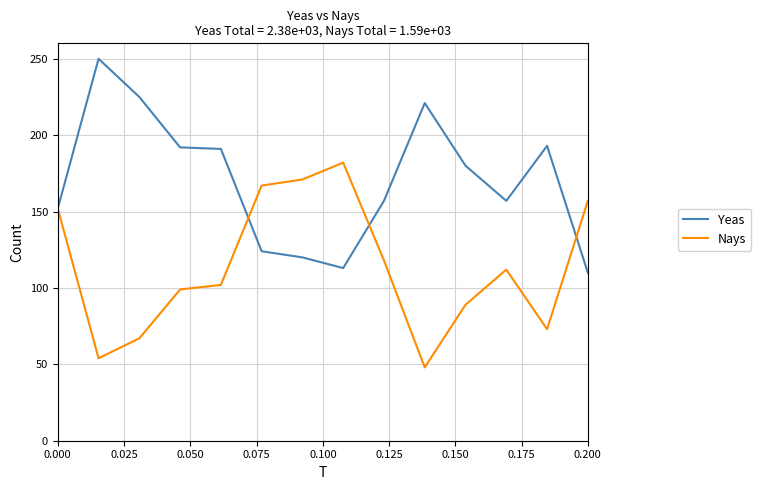

List the series in order of their peak value, highest first.

Yeas, Nays